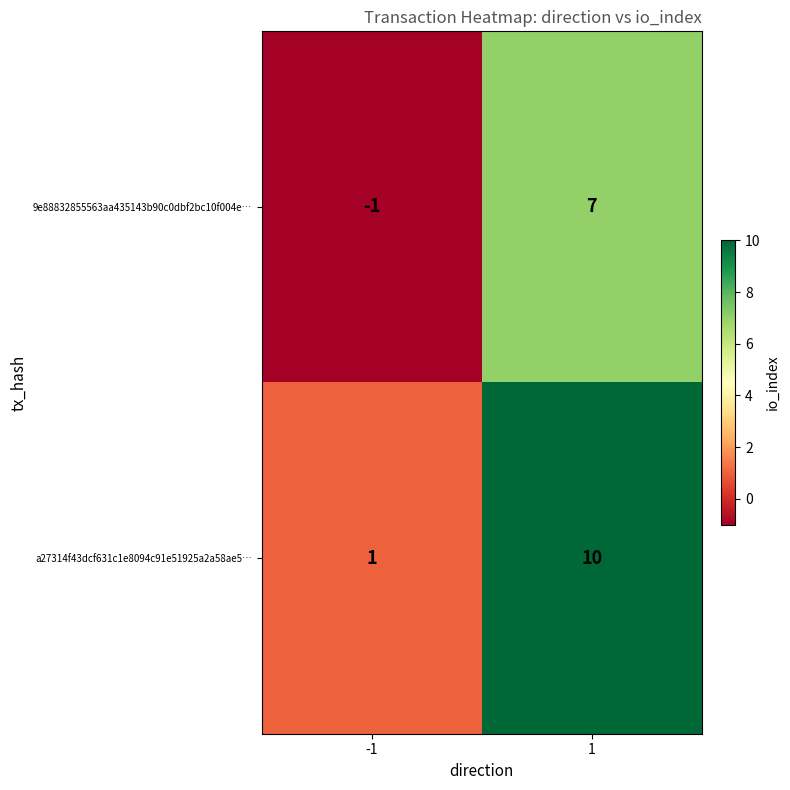

At how many categories does at least one series exceed 8?

1